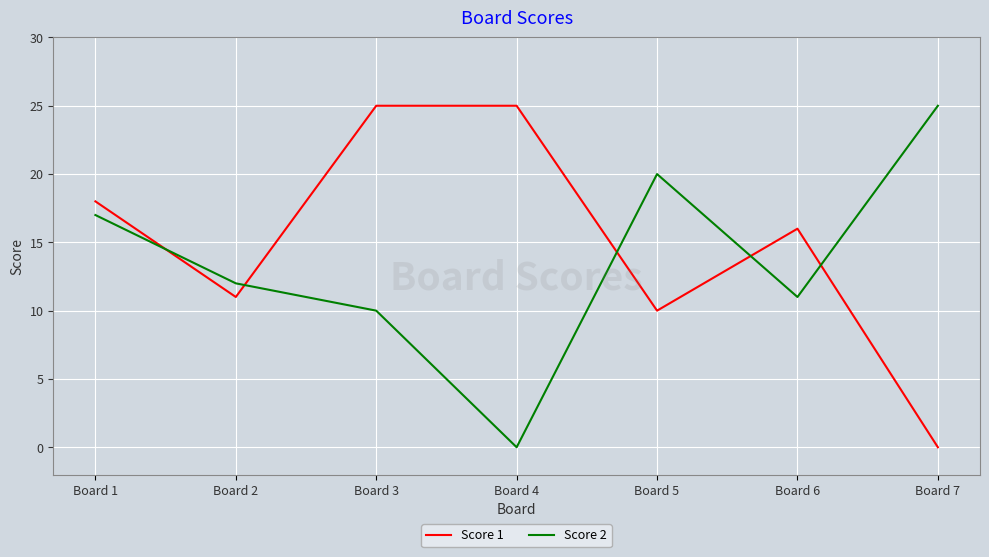

Is it true that Score 2 equals 13 at Board 4?

False